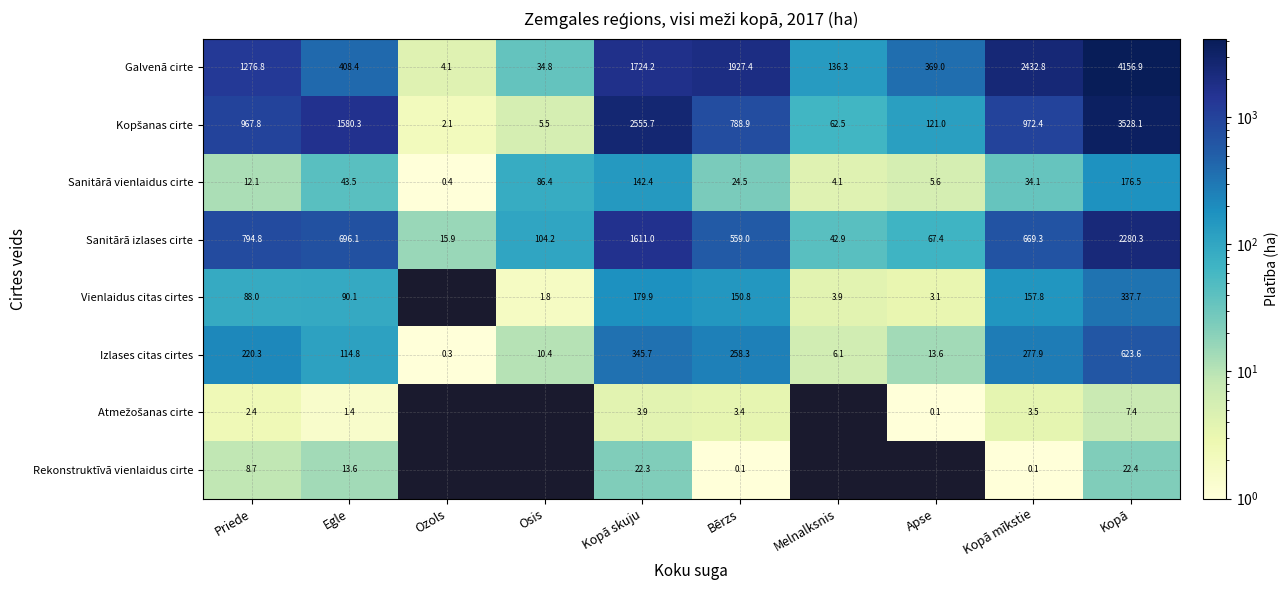

List the labels in order of Izlases citas cirtes value, smallest first.

Ozols, Melnalksnis, Osis, Apse, Egle, Priede, Bērzs, Kopā mīkstie, Kopā skuju, Kopā